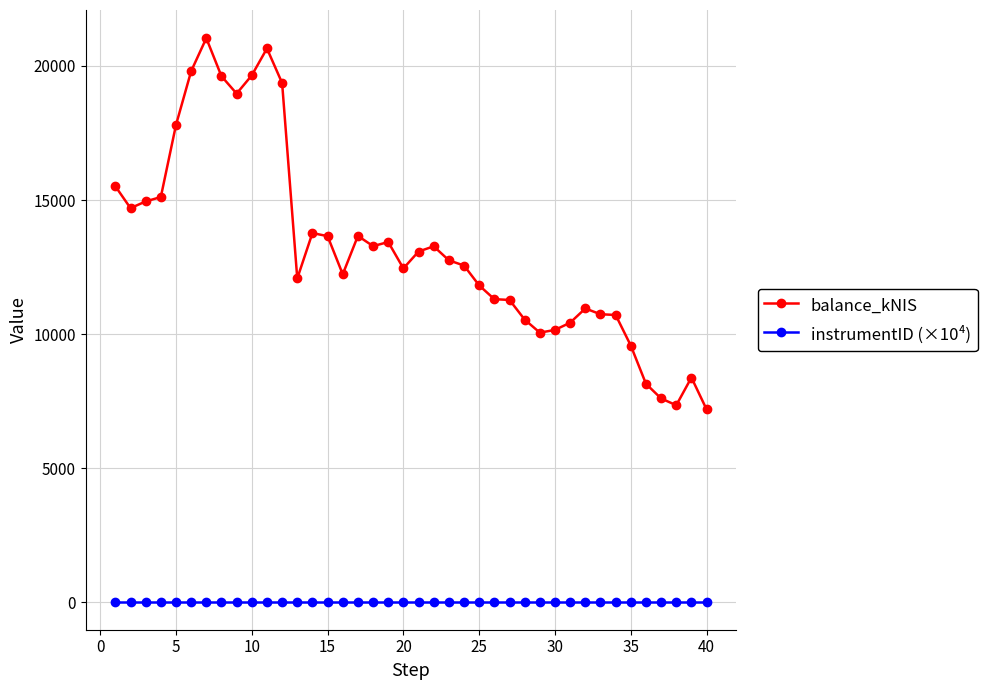

True or false: balance_kNIS has more than 2 interior local peaks.

True